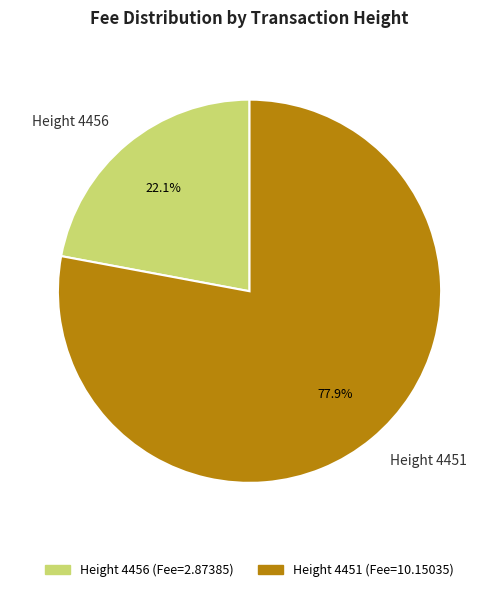

To the nearest percent, what is the combined percentage of Height 4451 and Height 4456?

100%